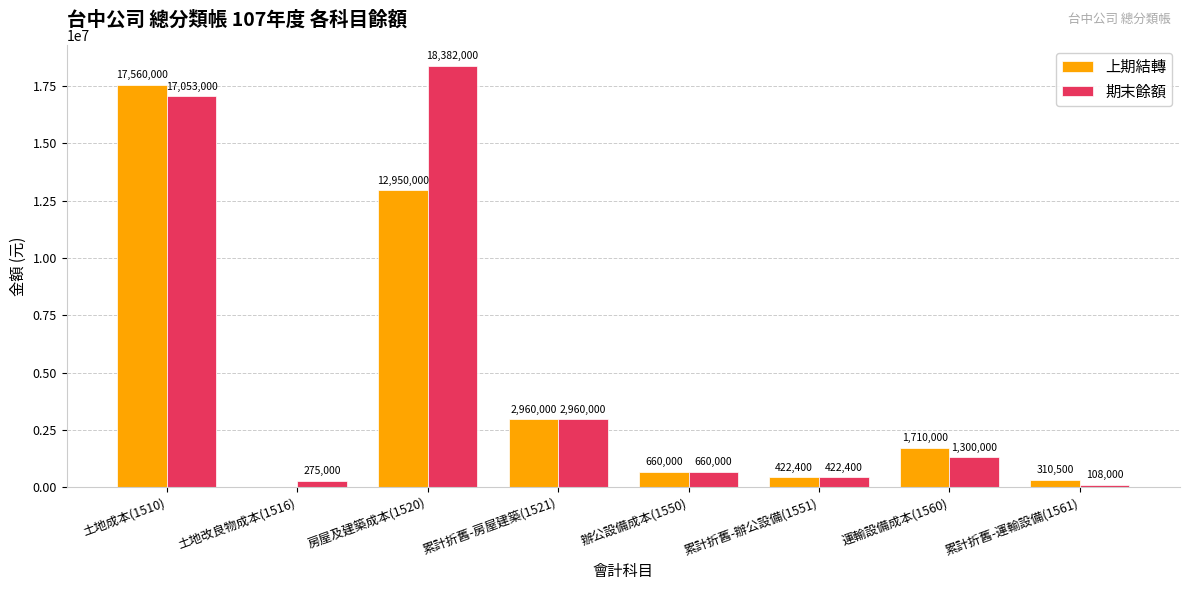

Reading right to left, what are all the values shown in this chart?

上期結轉: 310500	1710000	422400	660000	2960000	12950000	0	17560000
期末餘額: 108000	1300000	422400	660000	2960000	18382000	275000	17053000